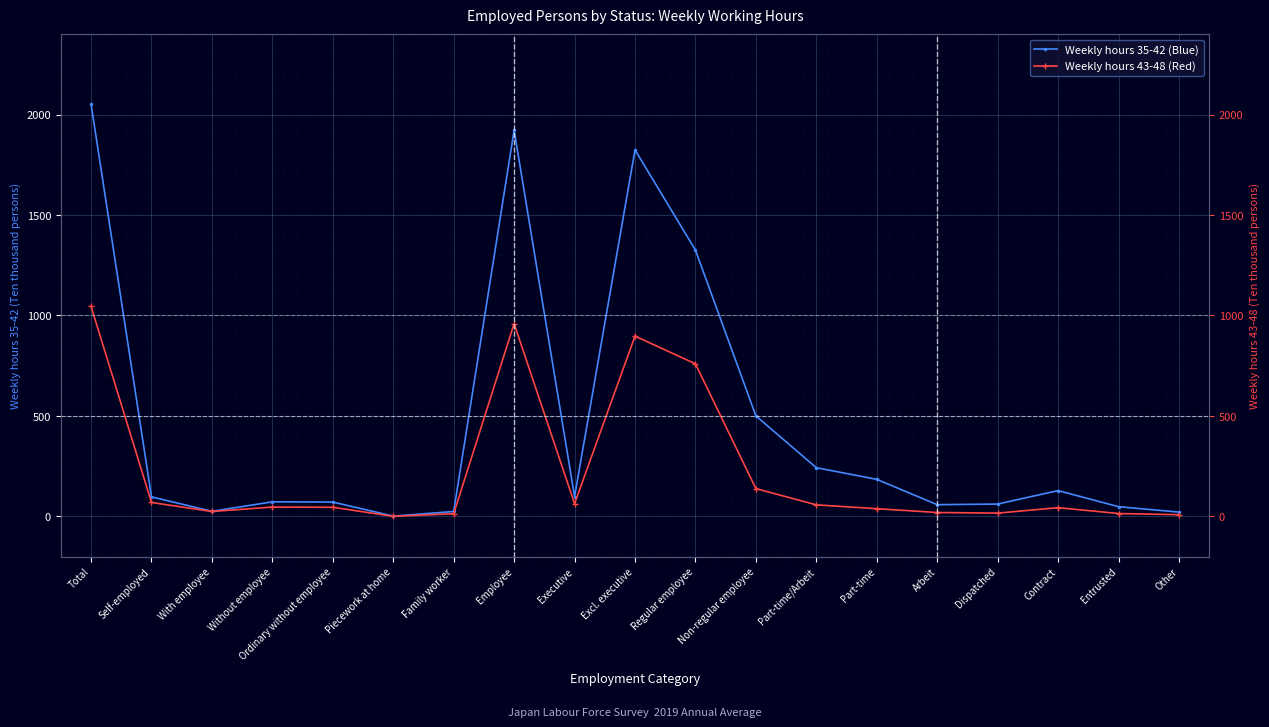

True or false: Weekly hours 43-48 (Red) has a value of -457 at Piecework at home.

False